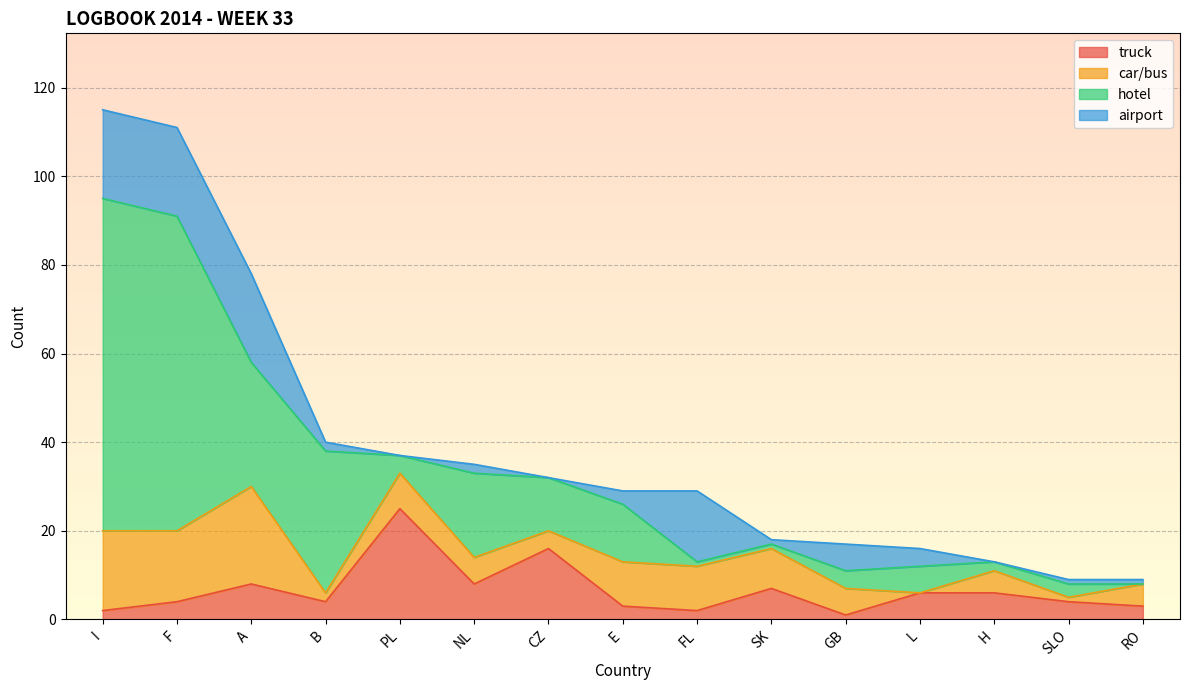

Which series has the widest spread of values?

hotel